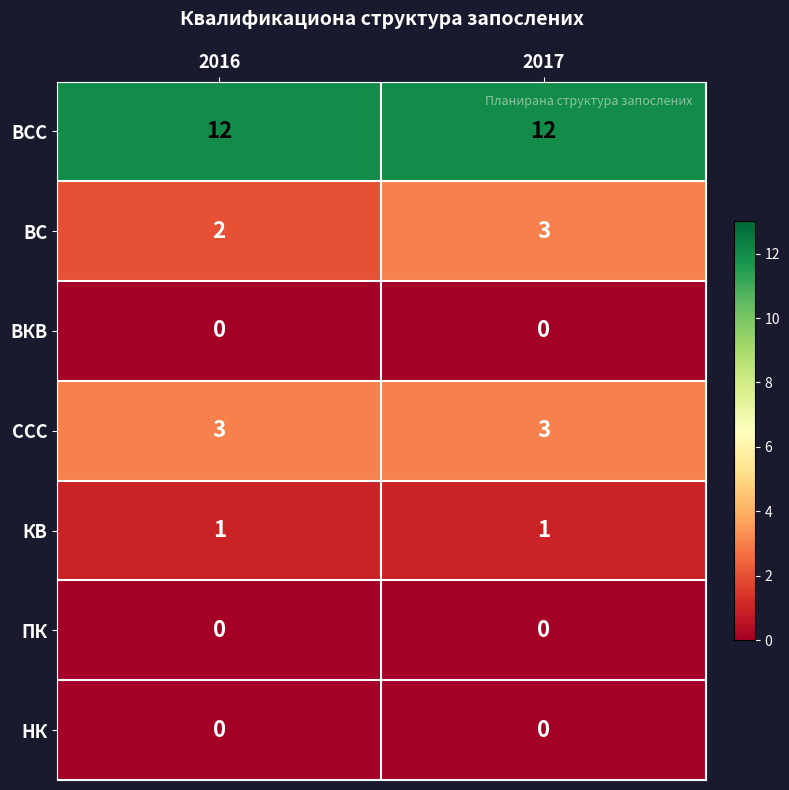

What is the approximate value of ВС at 2017?

3